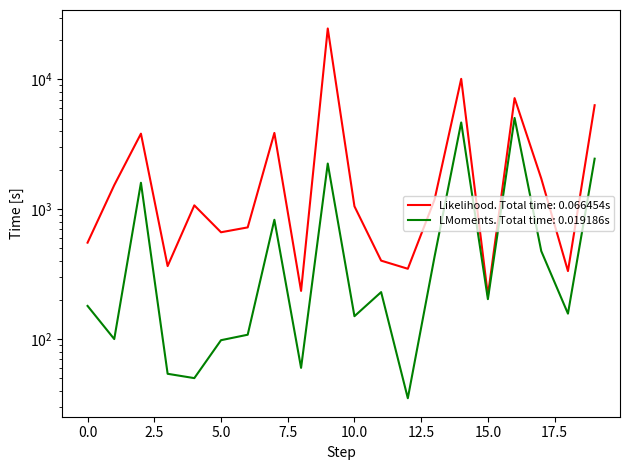

What is the approximate value of Quantity2-Year at 15?

203